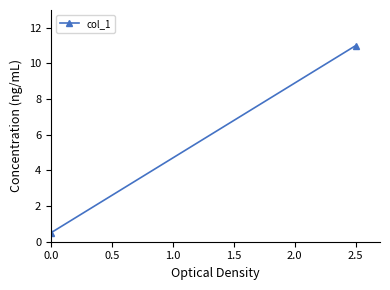

What is the minimum value shown in the chart?

0.5